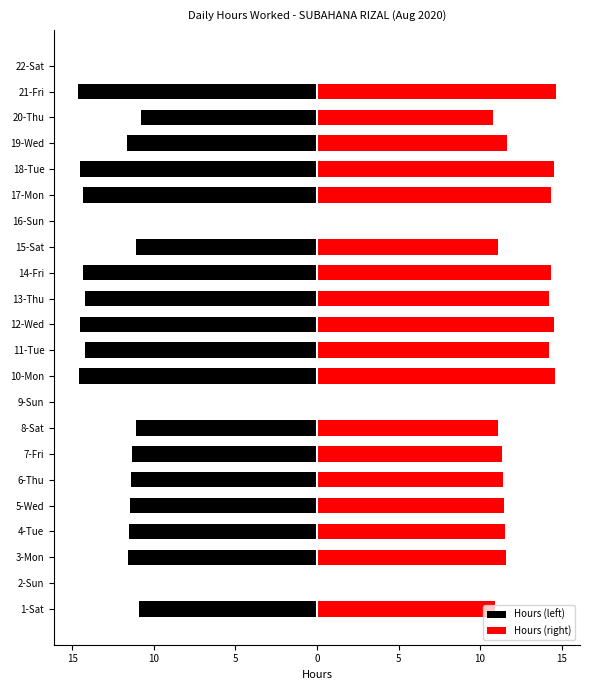

True or false: Hours (right) has a value of -8.8 at 22-Sat.

False